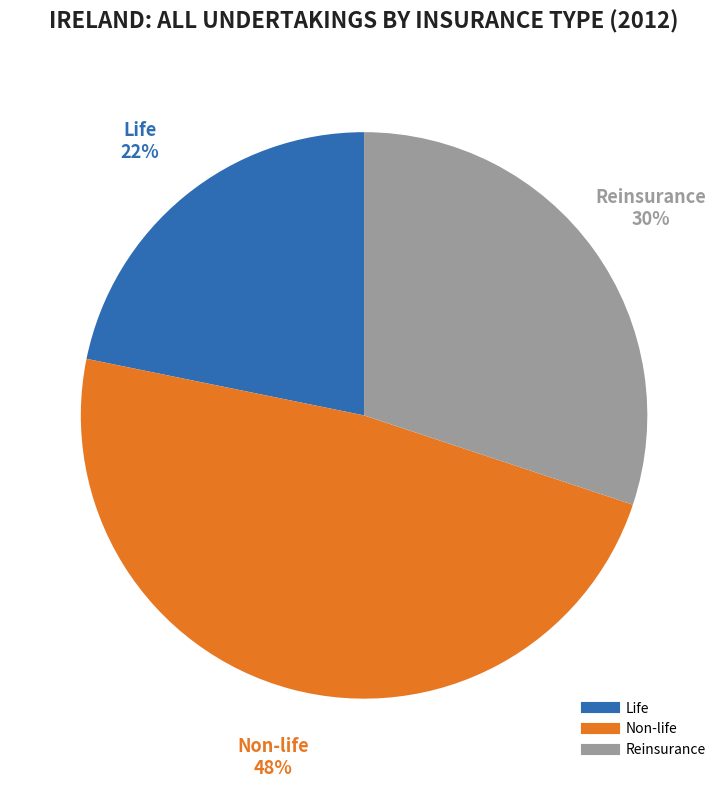

What percentage is the Life slice, to the nearest percent?

22%